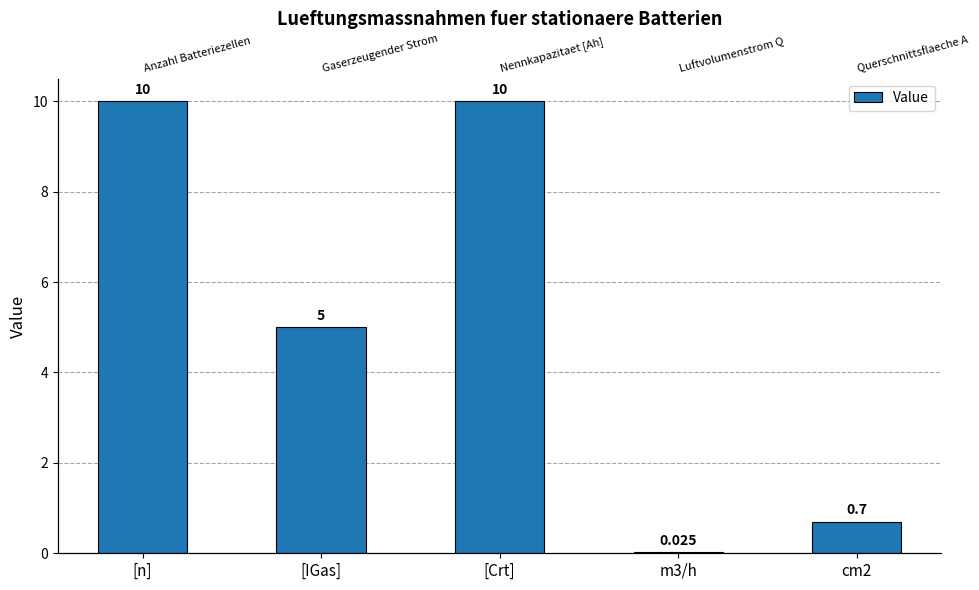

Where does the data first go above 5?

[n]